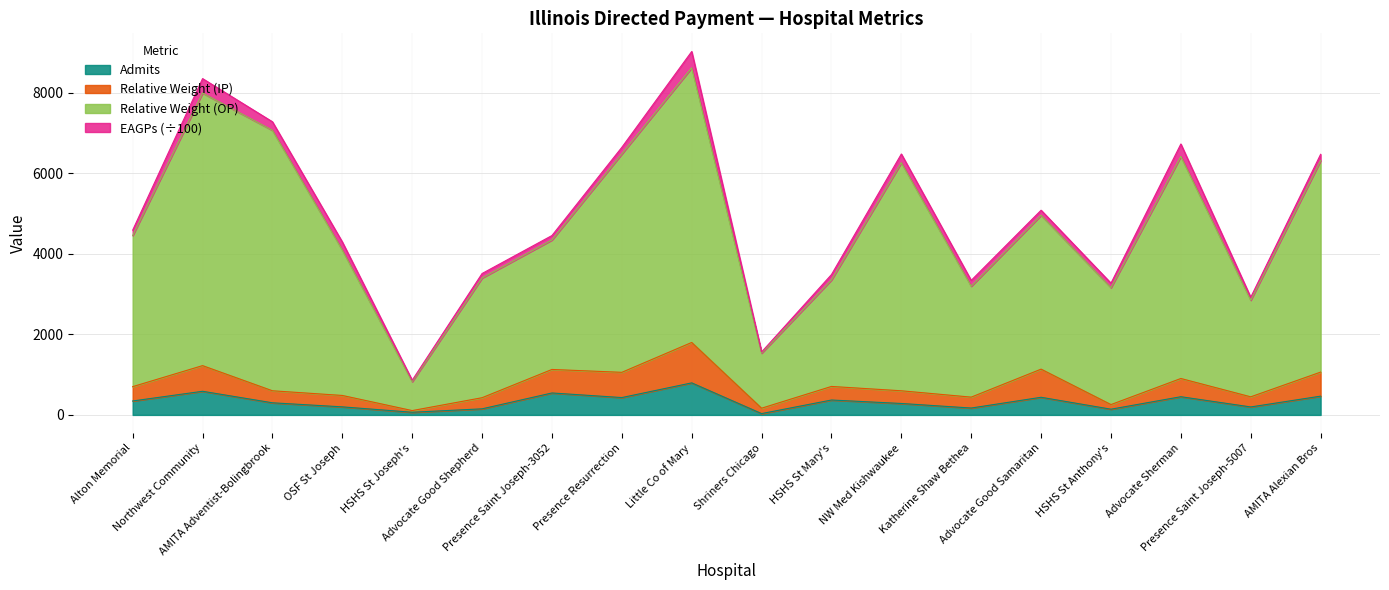

What is the highest value of the Admits series?

796.0